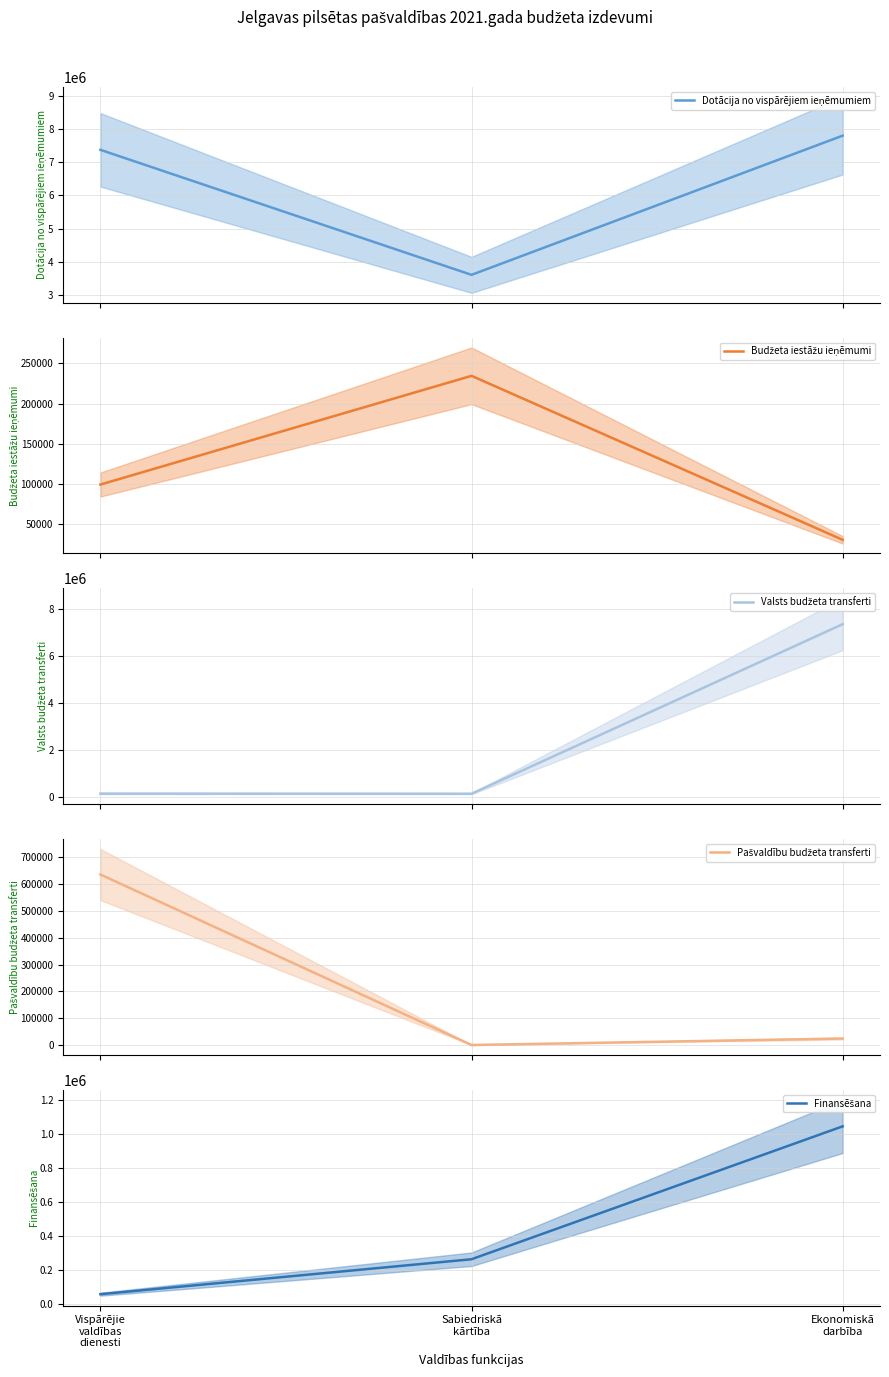

Is the value of Budžeta iestāžu ieņēmumi at Ekonomiskā
darbība greater than the value of Valsts budžeta transferti at Vispārējie
valdības
dienesti?

No